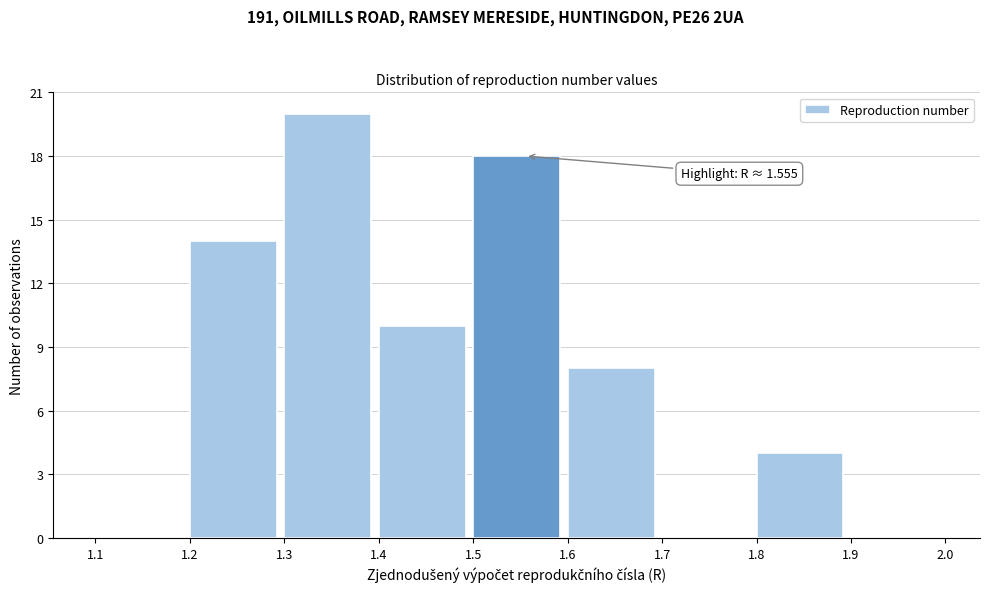

Which range on the x-axis has the tallest bar?

1.3 to 1.4